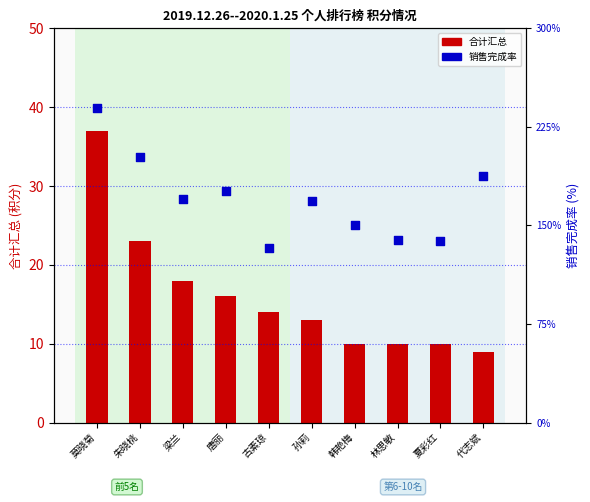

What is the total value across all series at 唐丽?

192.1